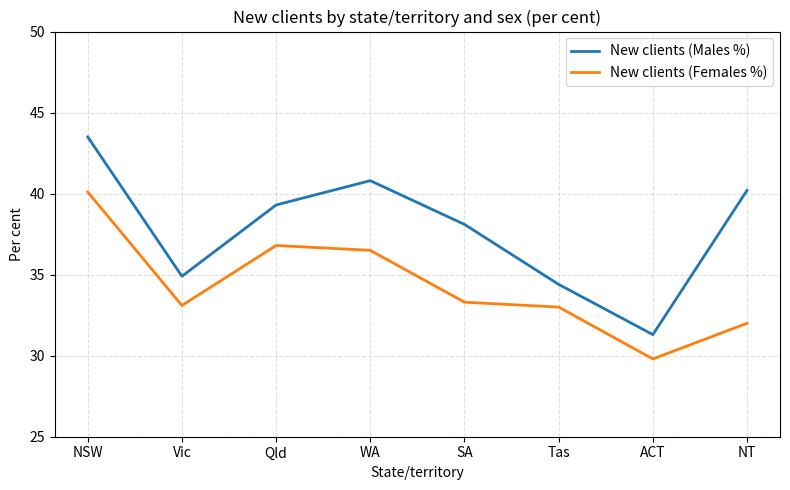

The value of New clients (Females %) at NSW is 40.1. True or false?

True